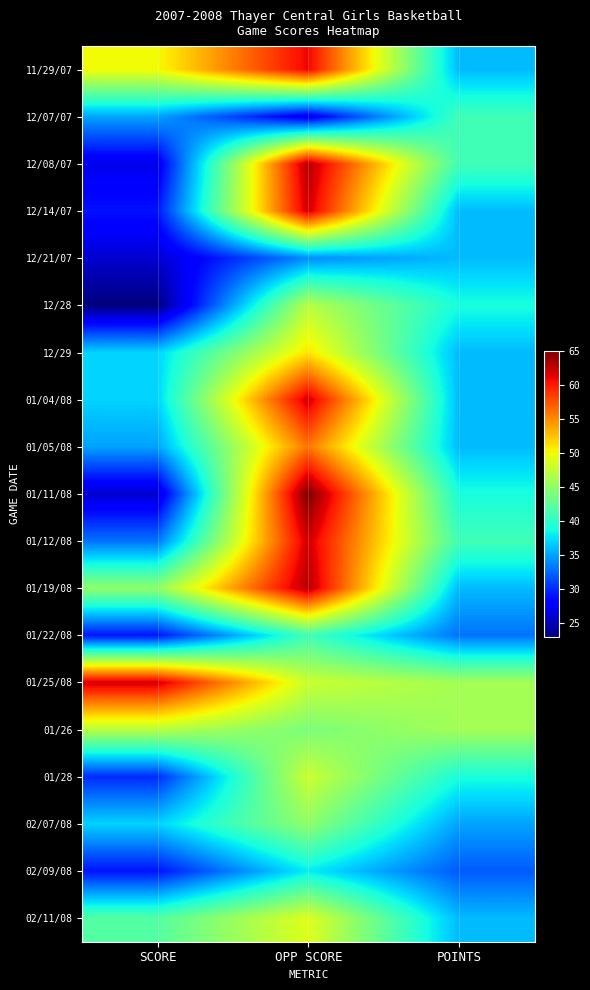

Which has a higher value, POINTS or SCORE?

SCORE